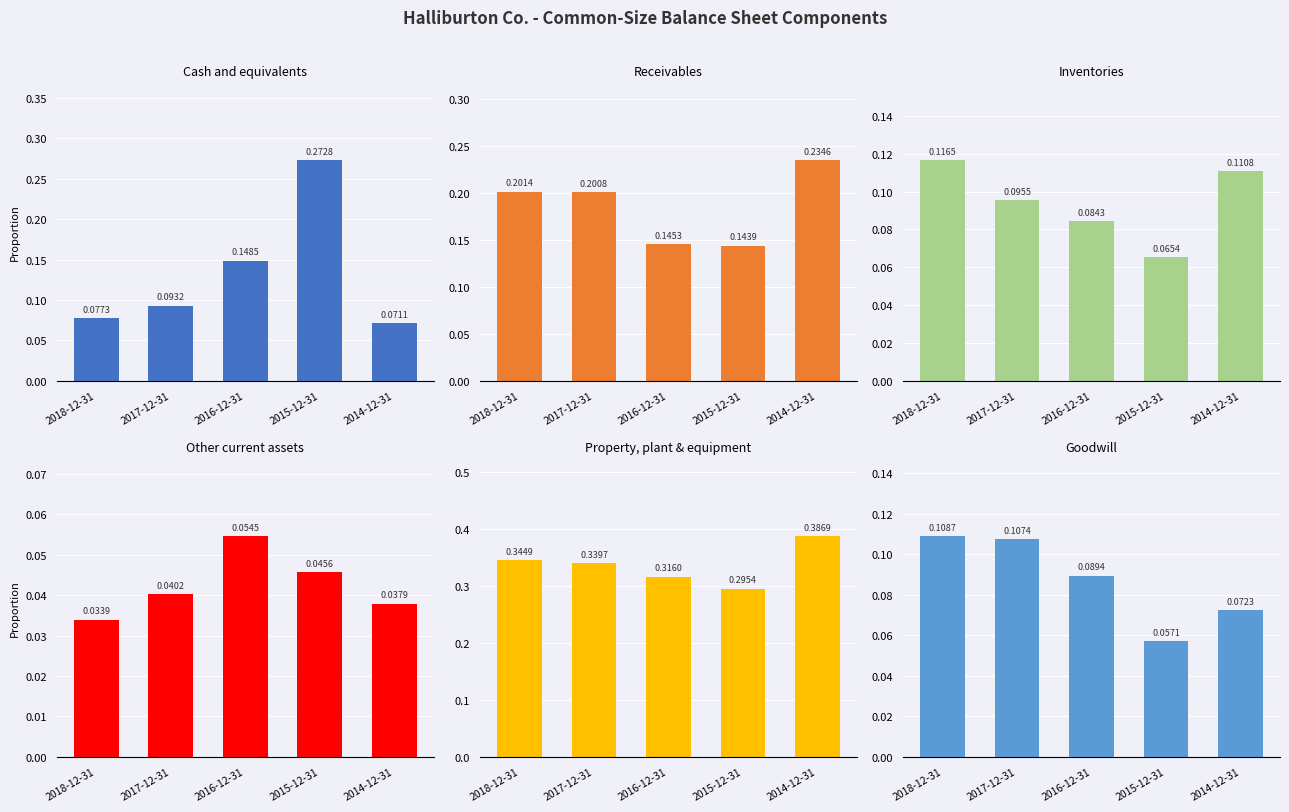

Count the Goodwill values in the range 0 to 1.

5